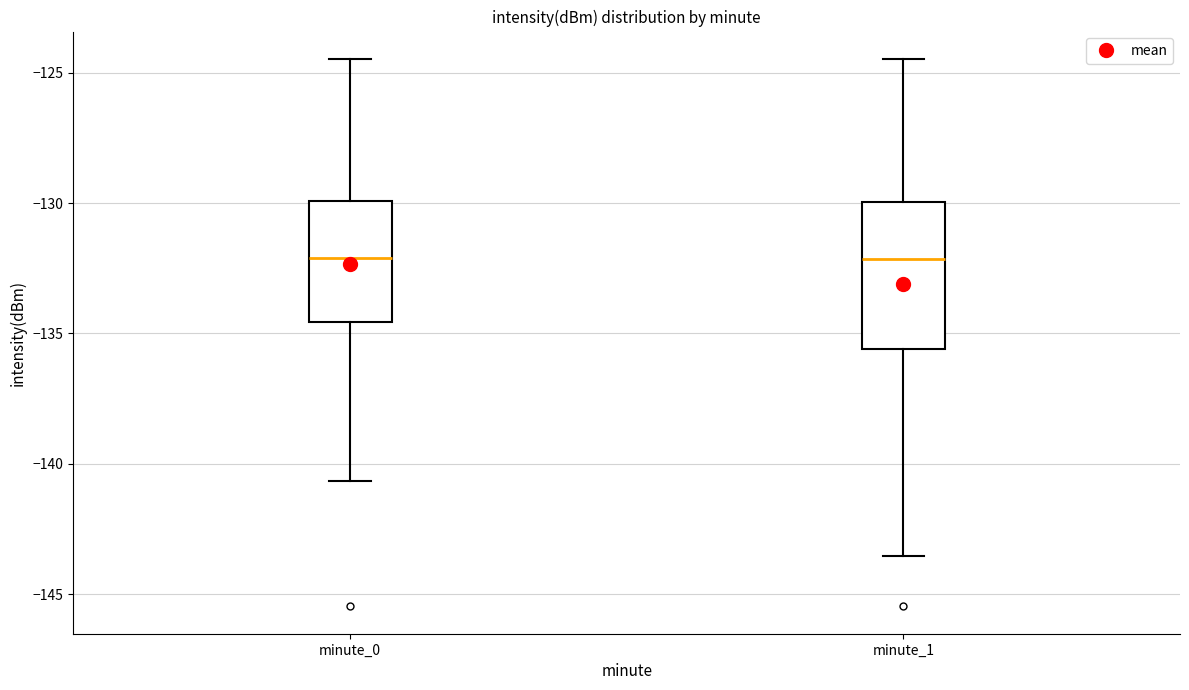

Reading left to right, read every box against the y-axis: the position of its median line, the range the box covers, and the ends of its whiskers. The values are not printed on the chart, so give them approximately, as read against the axis.

minute_0: median -132.0, box -134.5 to -130.0, whiskers -140.5 to -124.5
minute_1: median -132.0, box -135.5 to -130.0, whiskers -143.5 to -124.5